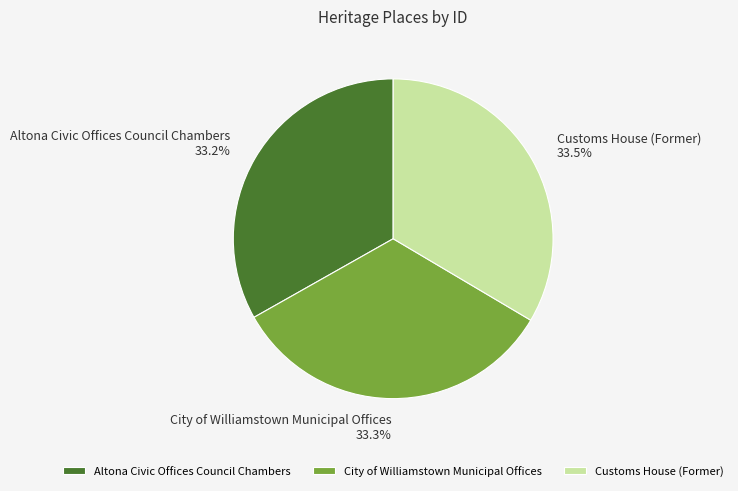

Does any single category account for the majority?

No